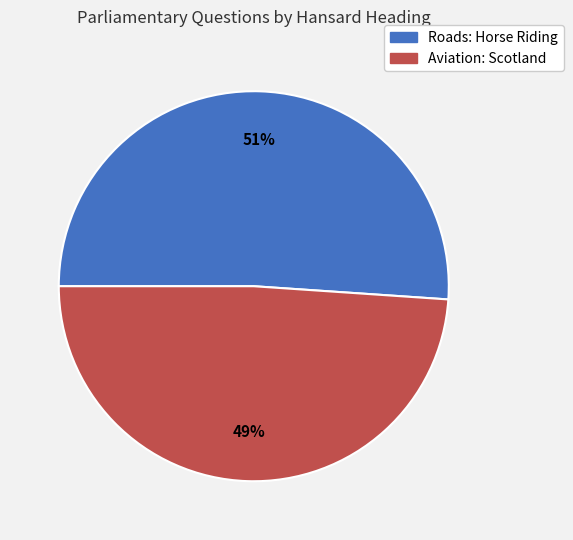

What percentage is the Roads: Horse Riding slice, to the nearest percent?

51%